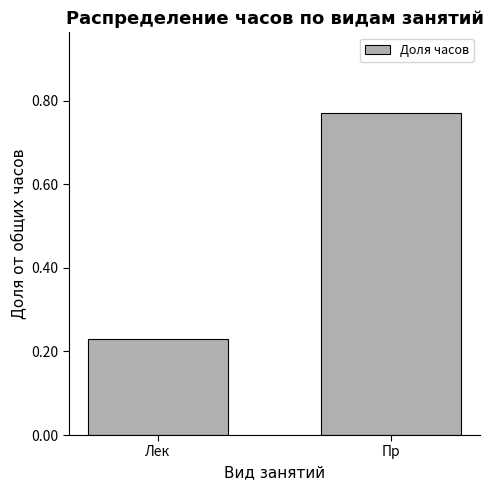

Is it true that the value at Пр is 1.0?

False